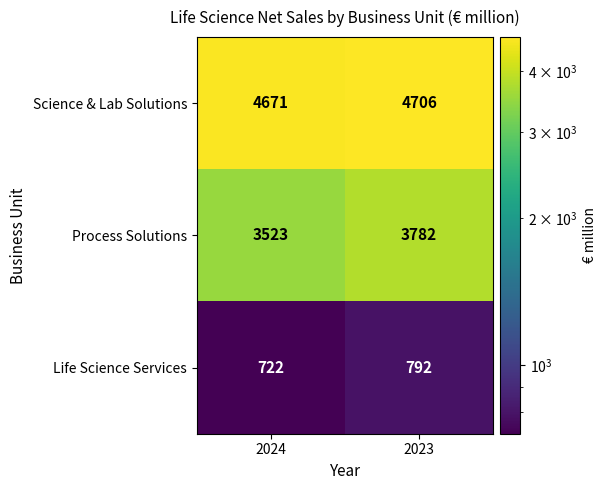

Reading left to right, transcribe all the data shown in this chart.

Science & Lab Solutions: 4671	4706
Process Solutions: 3523	3782
Life Science Services: 722	792